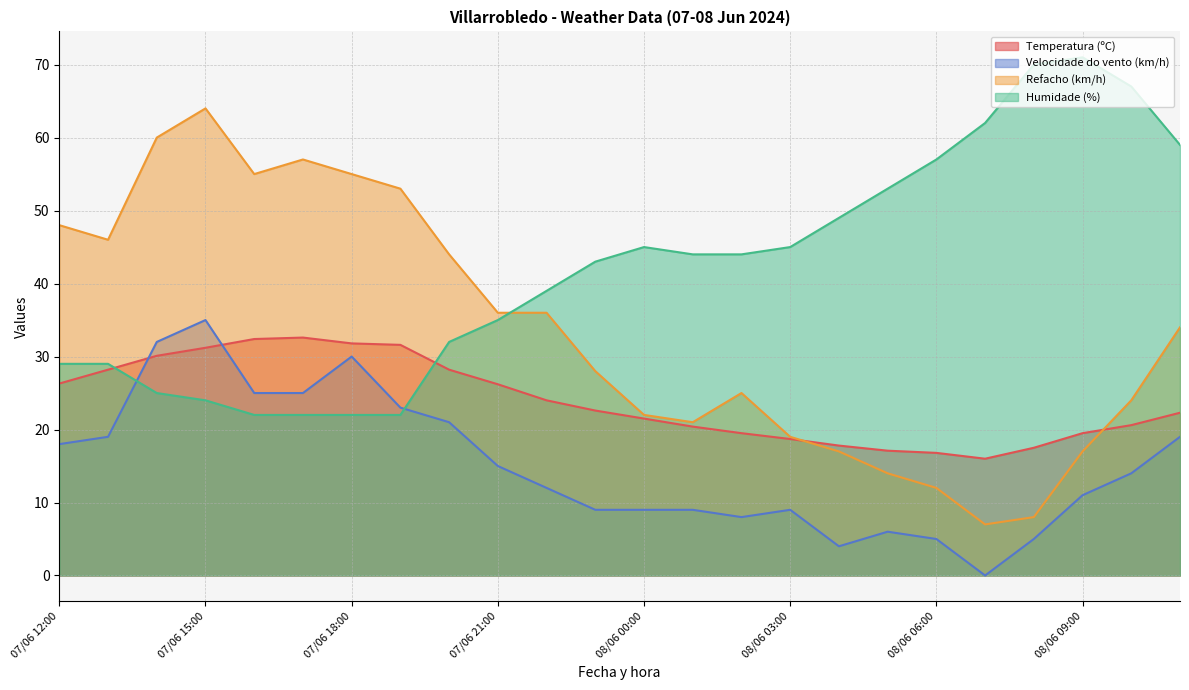

What position from the left is 08/06 10:00?

23